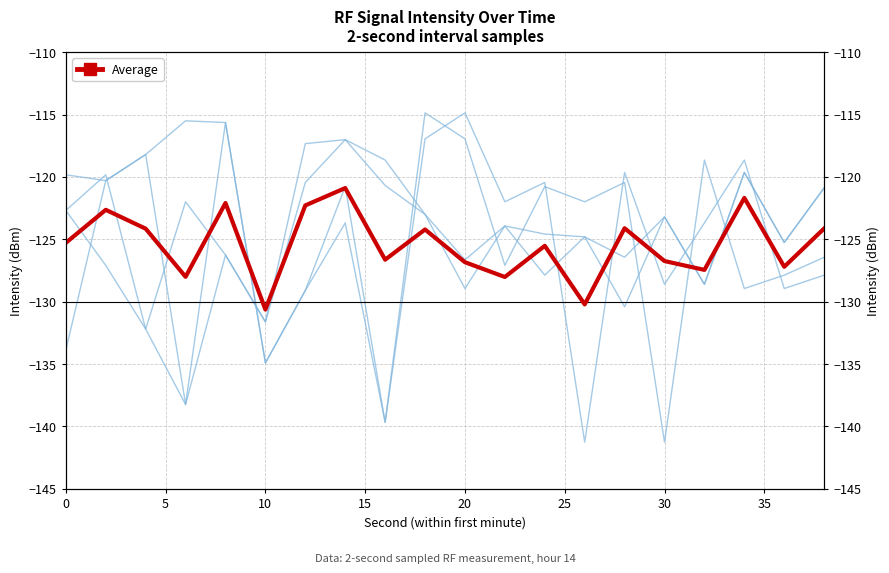

What is the value of the min02 point at the 14th from the left?

-124.8